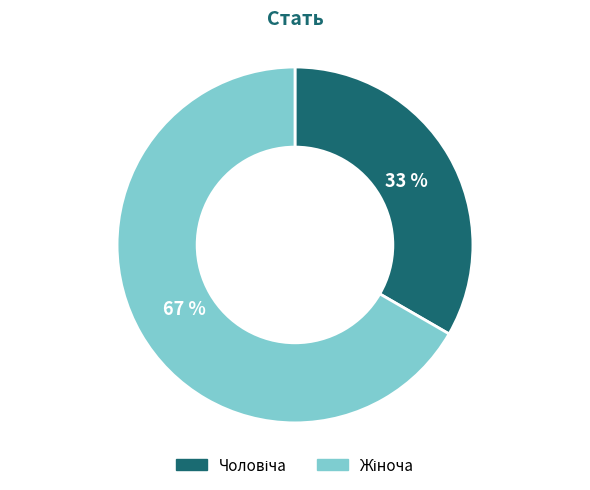

Does any single category account for the majority?

Yes